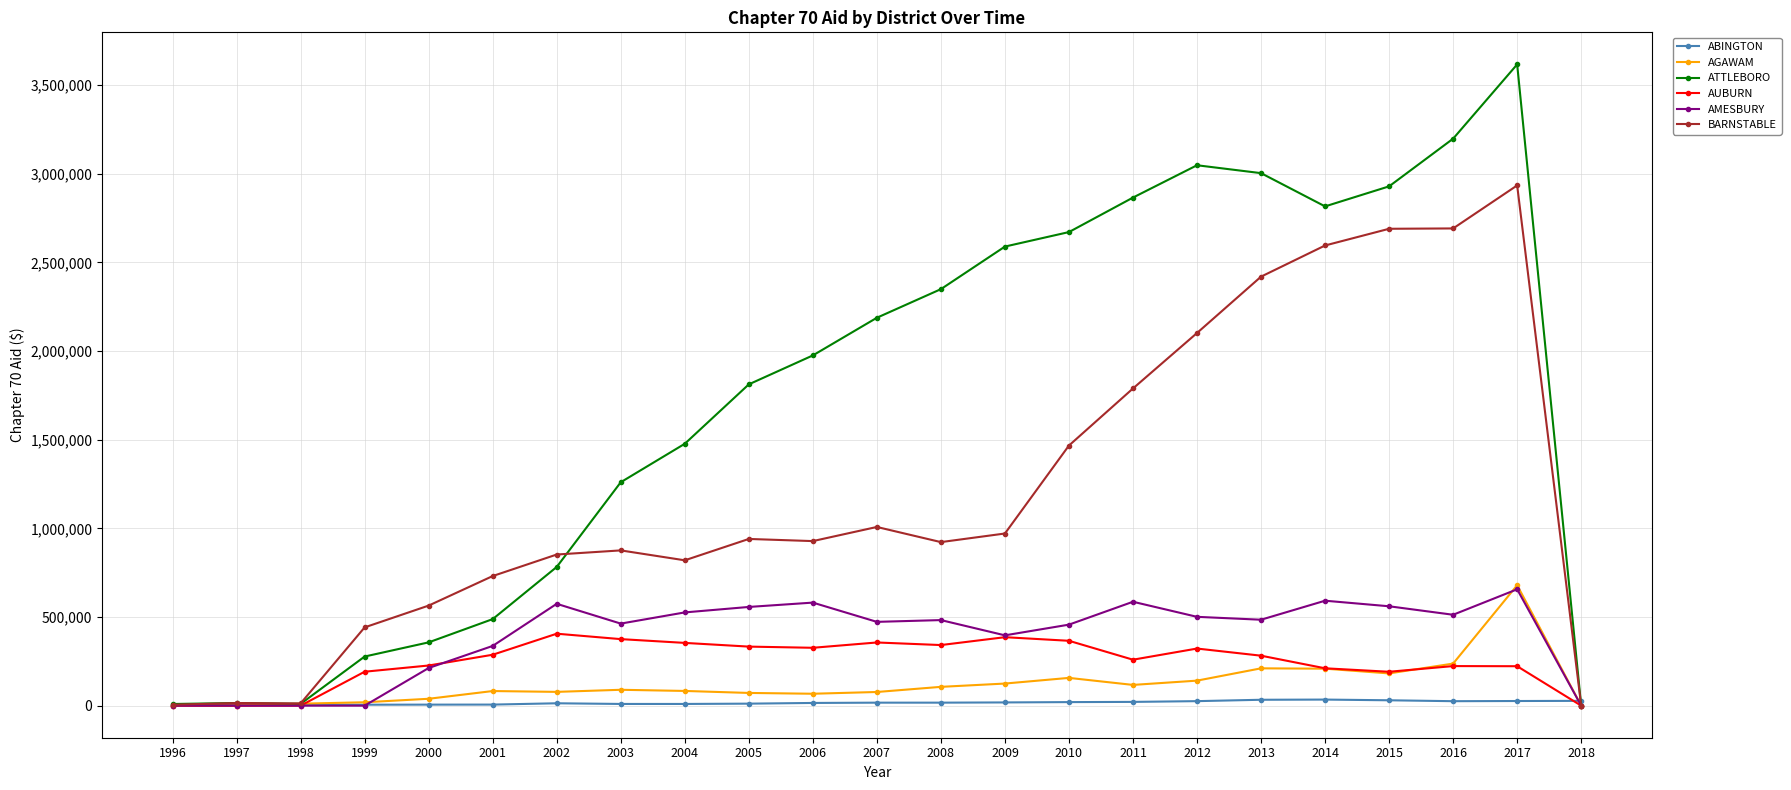

The BARNSTABLE series shows 1263374 at 2008. True or false?

False